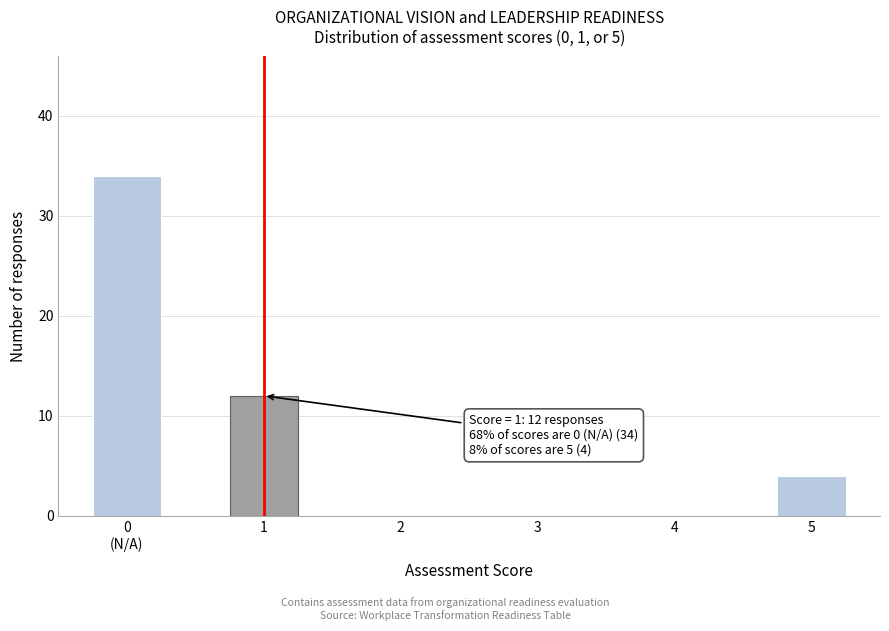

The value at 3 is 0. True or false?

True